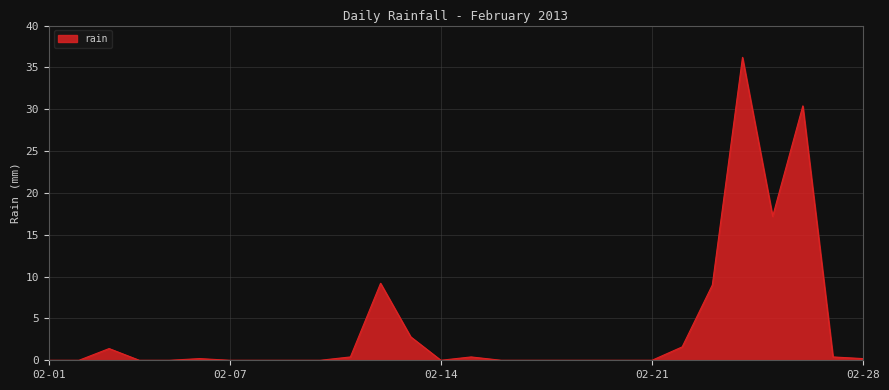

Does the chart have visible grid lines?

Yes